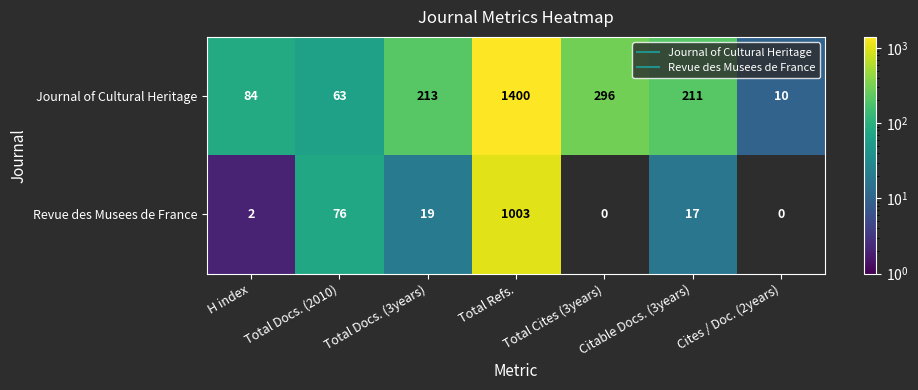

What is the difference between the highest and lowest values at H index?

82